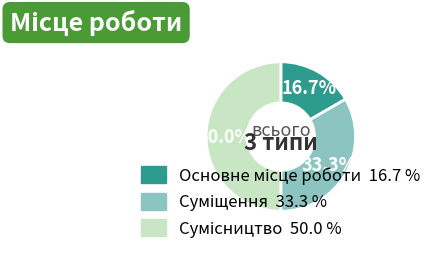

What percentage is NOT represented by Суміщення?

66.7%